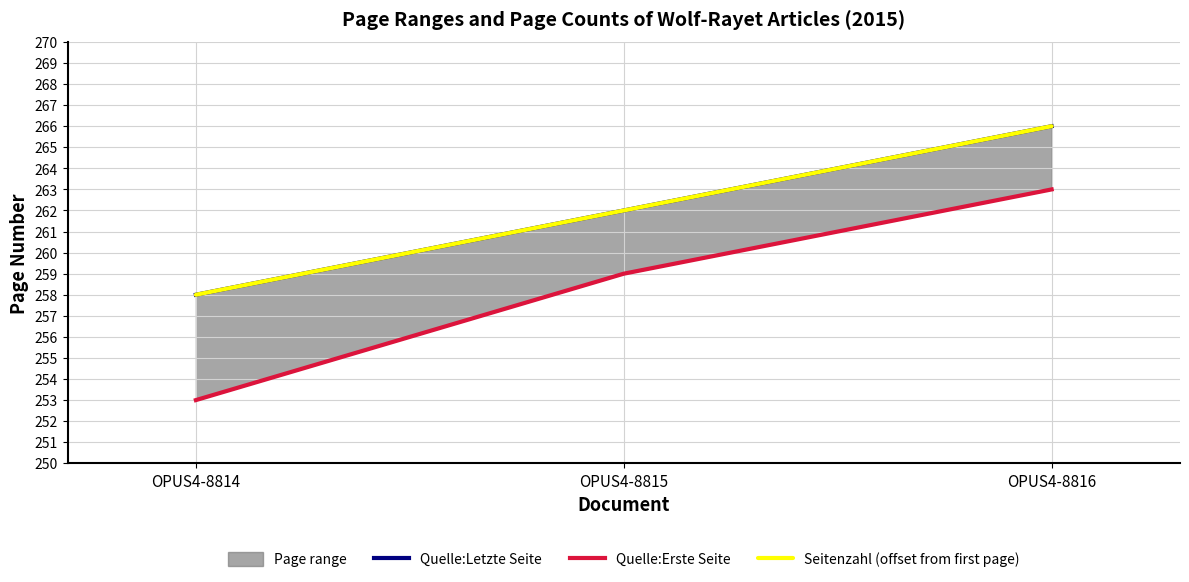

List the series in order of their peak value, highest first.

Quelle:Letzte Seite, Seitenzahl (offset from first page), Quelle:Erste Seite